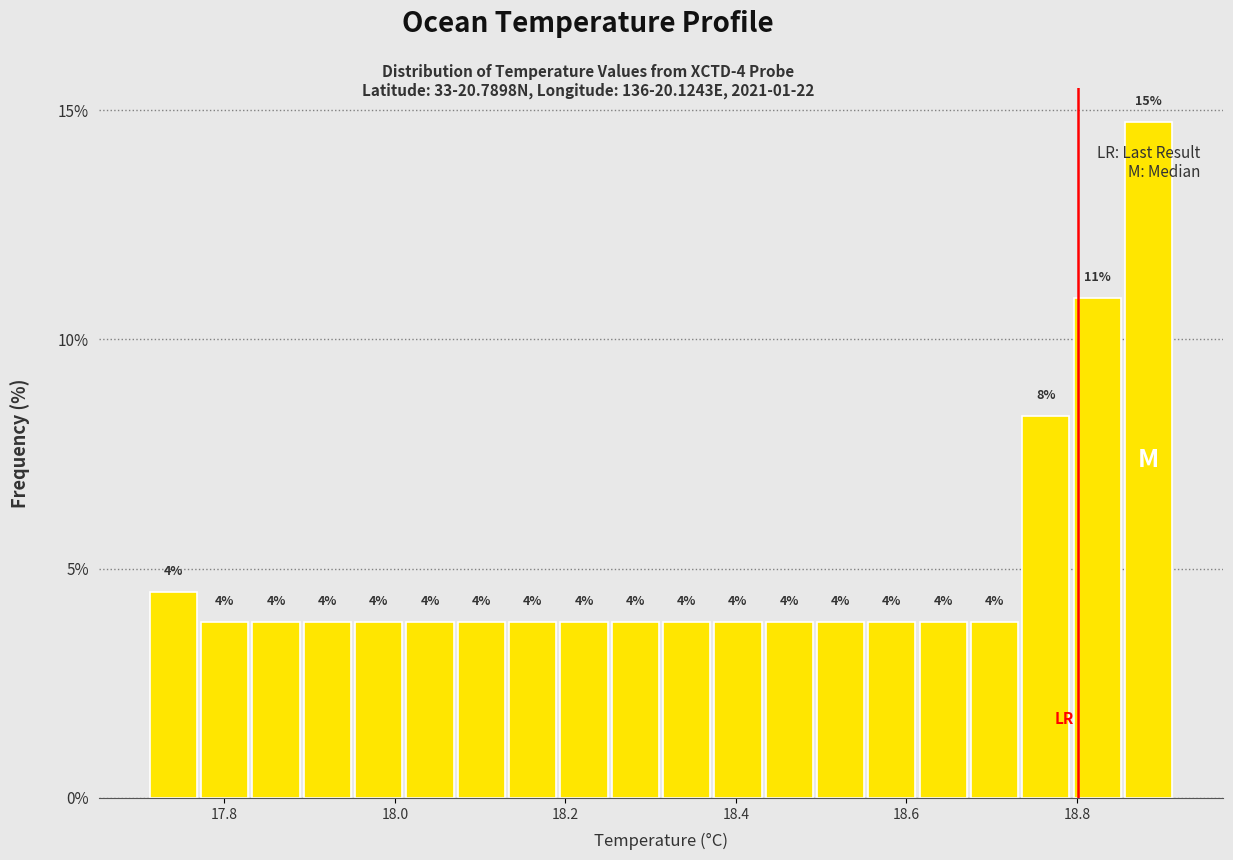

Around what value on the x-axis is the tallest bar? Give the approximate position of its centre, as read against the axis.

18.88